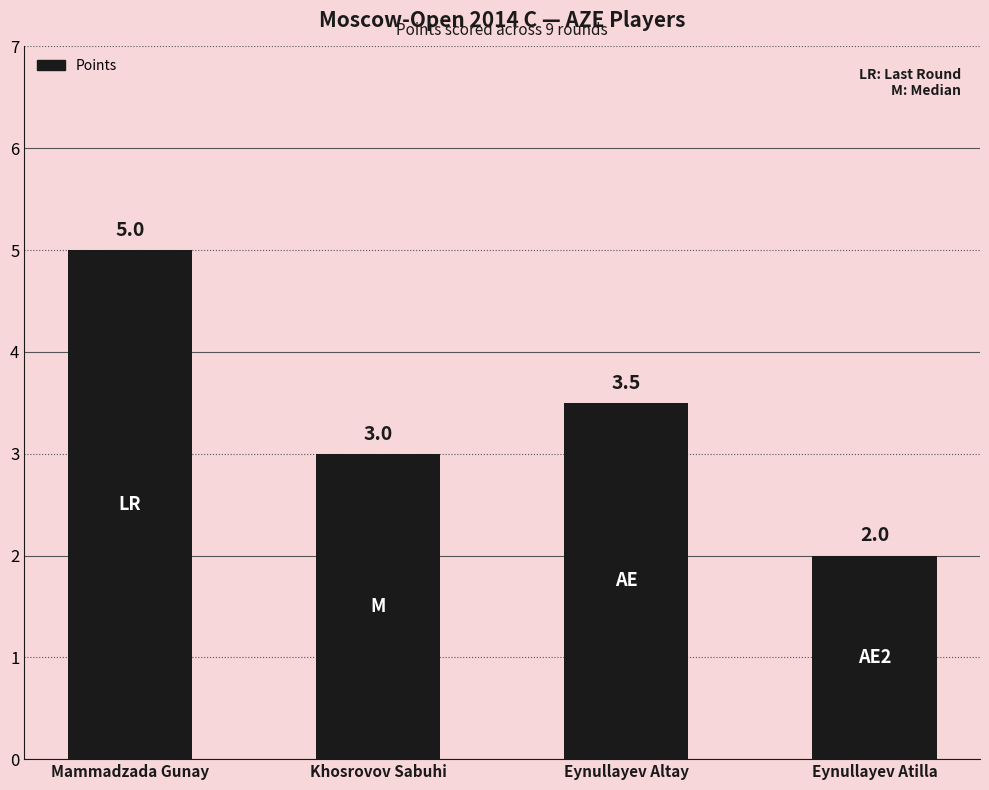

Rank the categories by value from highest to lowest.

Mammadzada Gunay, Eynullayev Altay, Khosrovov Sabuhi, Eynullayev Atilla